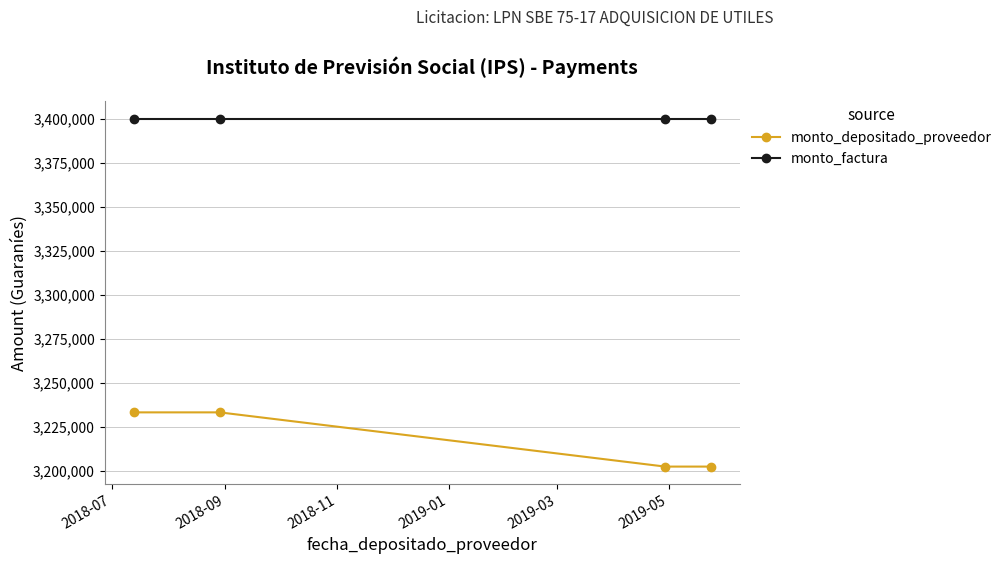

What is the value of the monto_depositado_proveedor point at the 1st from the left?

3233339